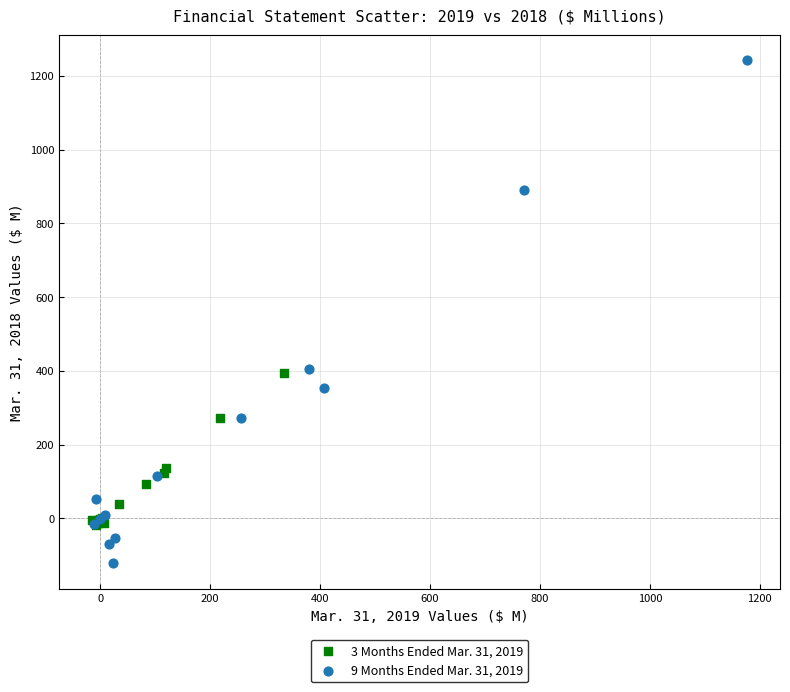

Which series contains the highest Y value?

9 Months Ended Mar. 31, 2019